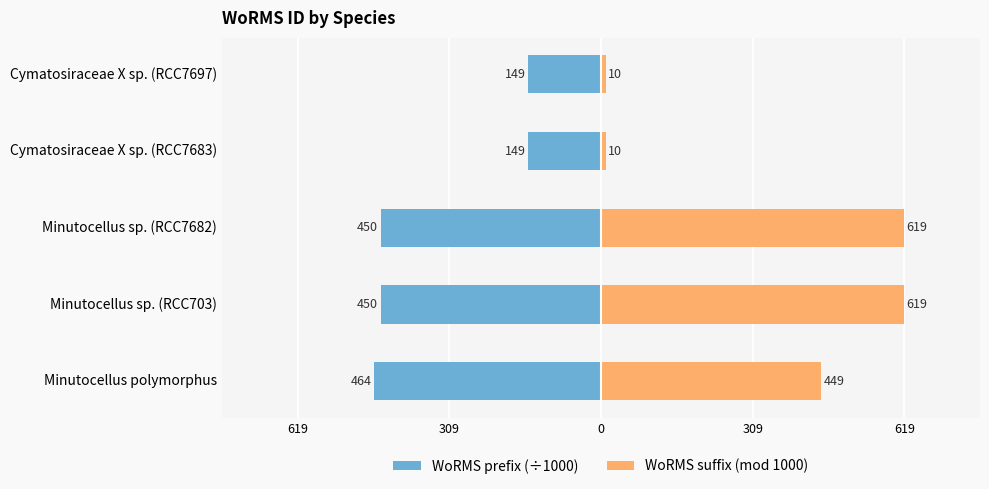

What is the difference between the second highest and second lowest values in the WoRMS prefix (÷1000) series?

301